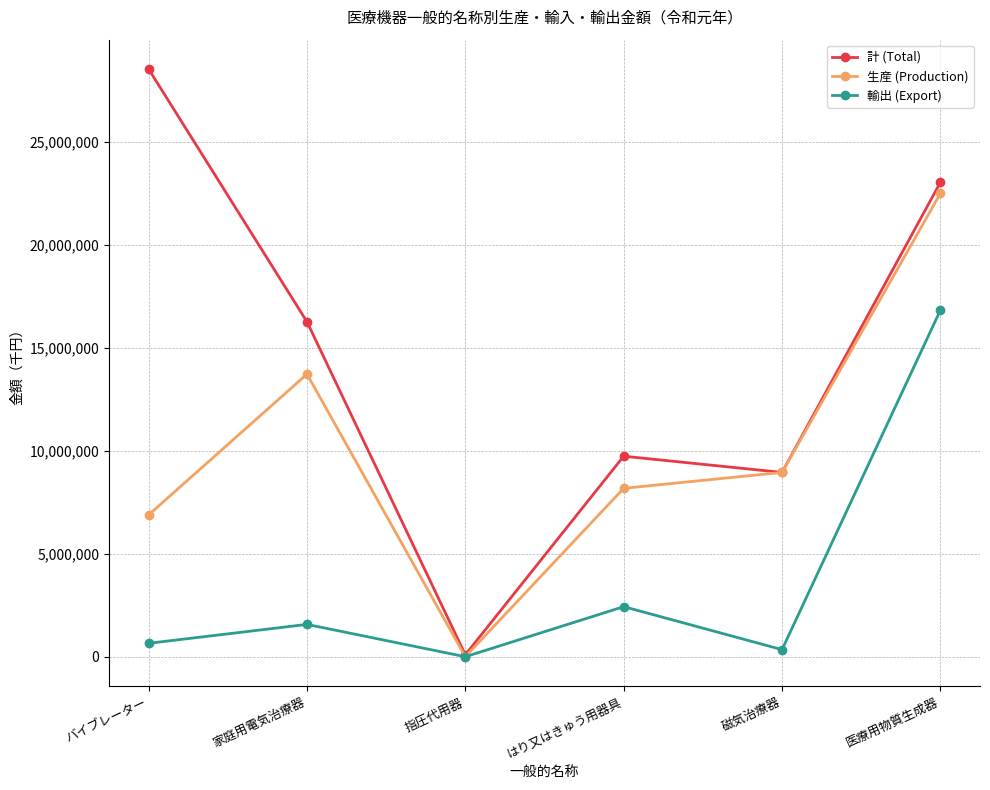

What is the lowest value of the 生産 (Production) series?

1209